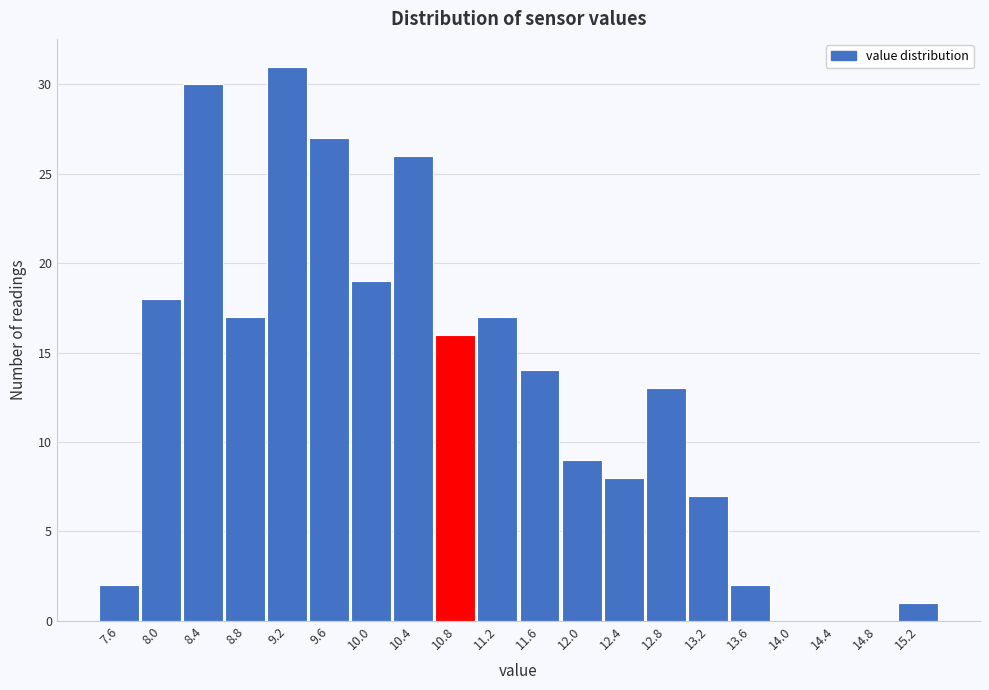

Reading left to right, what are all the values shown in this chart?

7.6=2	8.0=18	8.4=30	8.8=17	9.2=31	9.6=27	10.0=19	10.4=26	10.8=16	11.2=17	11.6=14	12.0=9	12.4=8	12.8=13	13.2=7	13.6=2	14.0=0	14.4=0	14.8=0	15.2=1